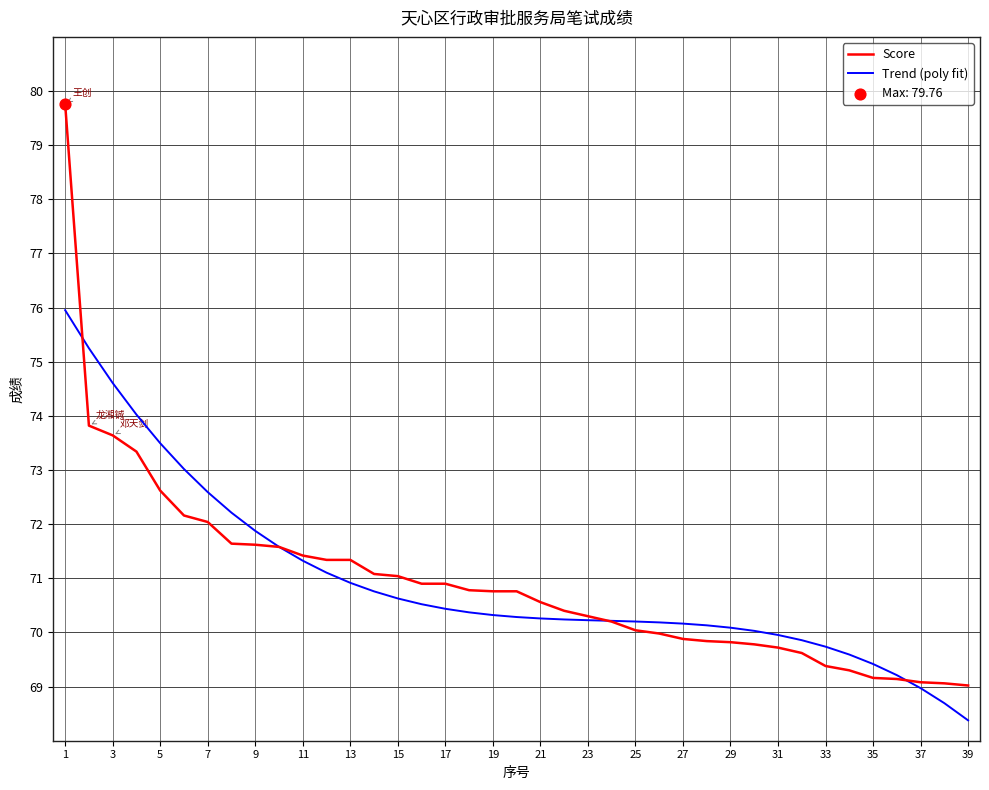

What is the minimum value for Trend (poly fit)?

68.4